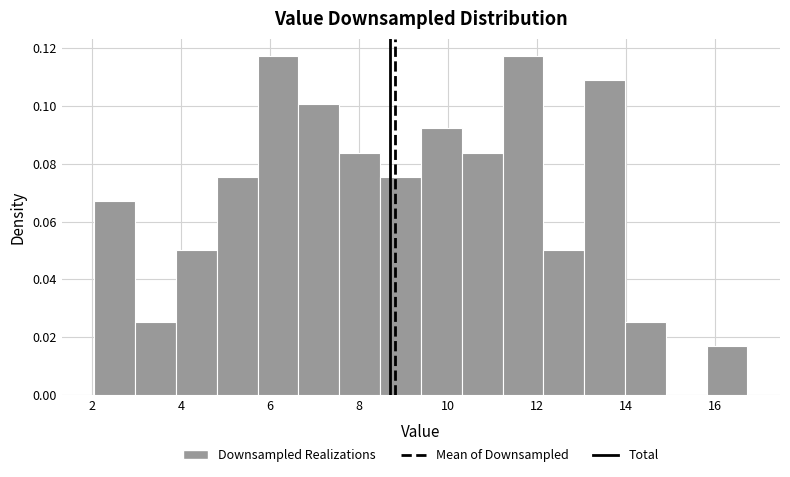

Reading left to right, transcribe this chart: for each bar, give the range it covers on the x-axis and its height. Neither the bar edges nor the heights are printed on the chart, so give them approximately, as read against the axes.

2.0 to 3.0: 0.068
3.0 to 3.8: 0.026
3.8 to 4.8: 0.050
4.8 to 5.8: 0.076
5.8 to 6.6: 0.118
6.6 to 7.6: 0.100
7.6 to 8.4: 0.084
8.4 to 9.4: 0.076
9.4 to 10.4: 0.092
10.4 to 11.2: 0.084
11.2 to 12.2: 0.118
12.2 to 13.0: 0.050
13.0 to 14.0: 0.108
14.0 to 14.8: 0.026
14.8 to 15.8: 0
15.8 to 16.8: 0.016